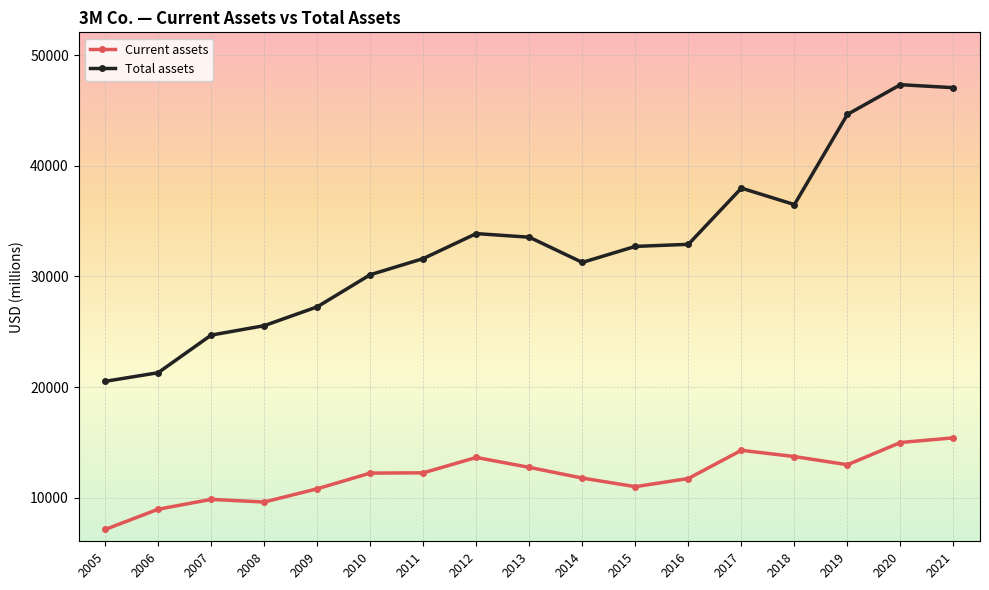

What is the average value of the Current assets series?

11937